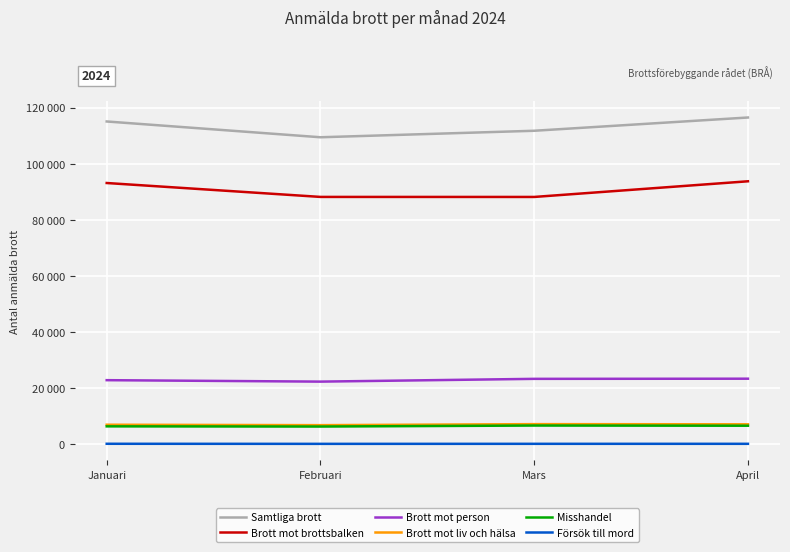

True or false: Brott mot person and Brott mot liv och hälsa intersect in this chart.

False